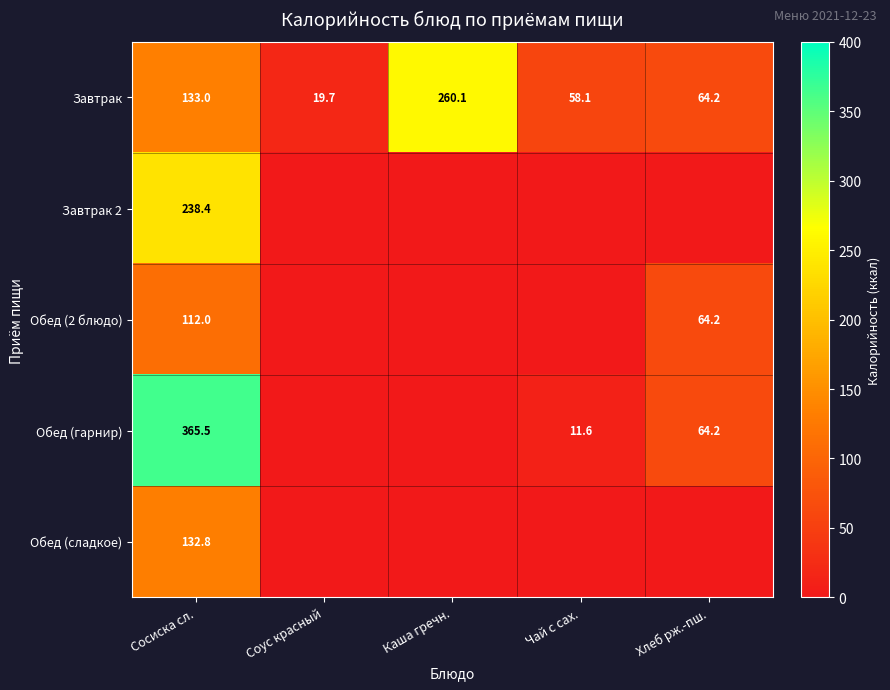

What is the difference between the second highest and minimum values in the Завтрак series?

113.3